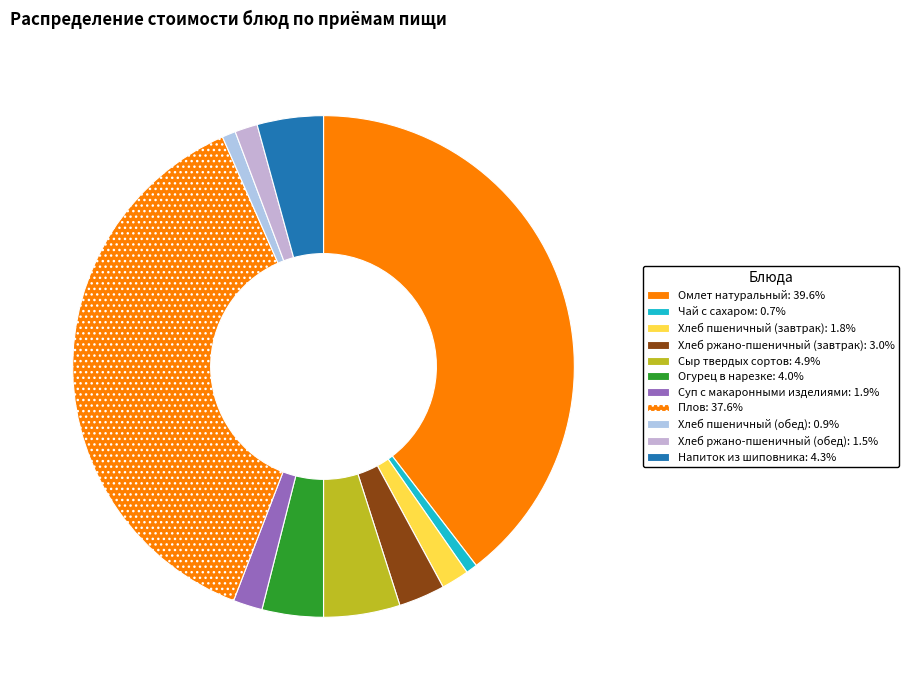

How many slices are in this pie chart?

11